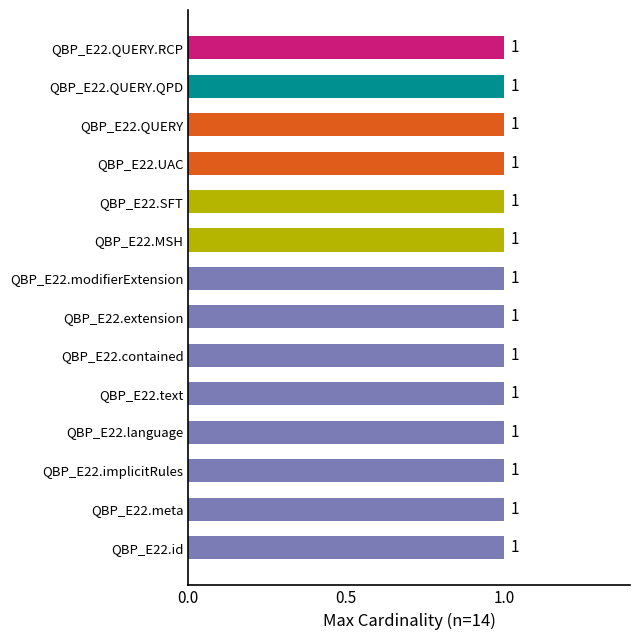

Does the chart contain stacked bars?

No